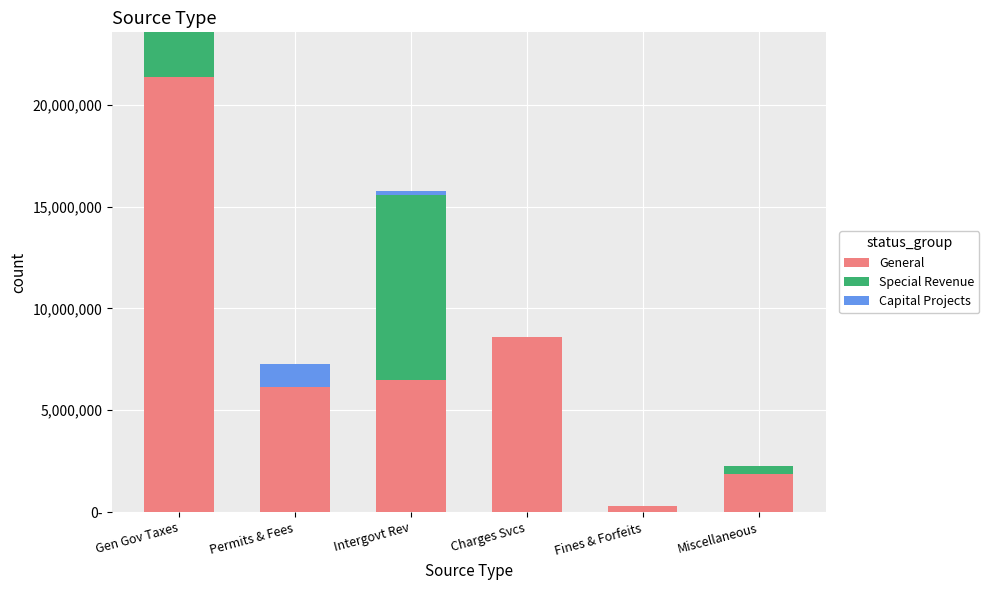

List the series in order of their peak value, lowest first.

Capital Projects, Special Revenue, General